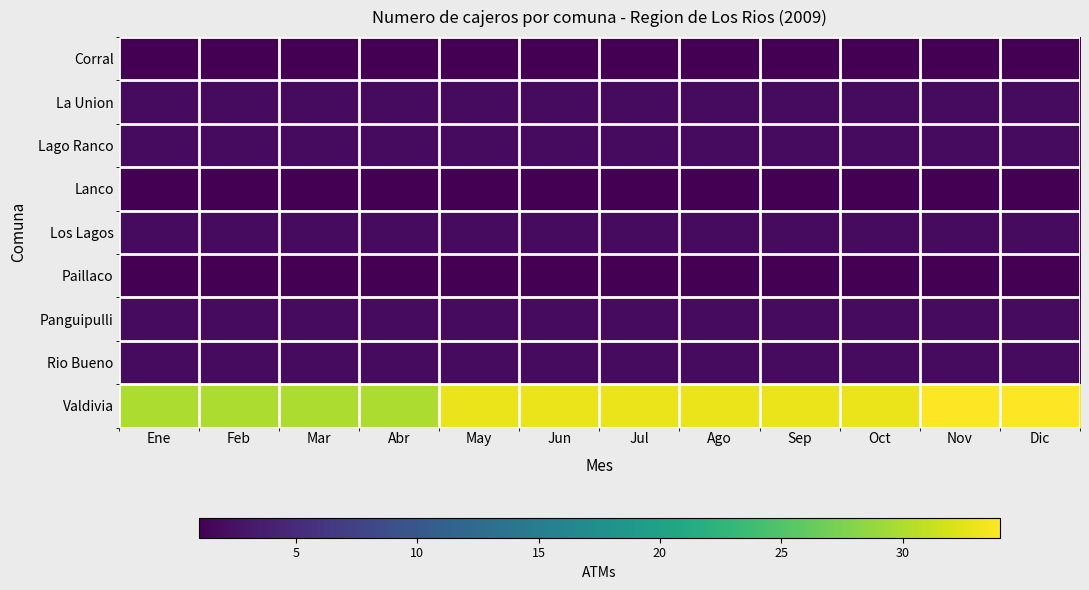

What is the minimum value shown in the chart?

1